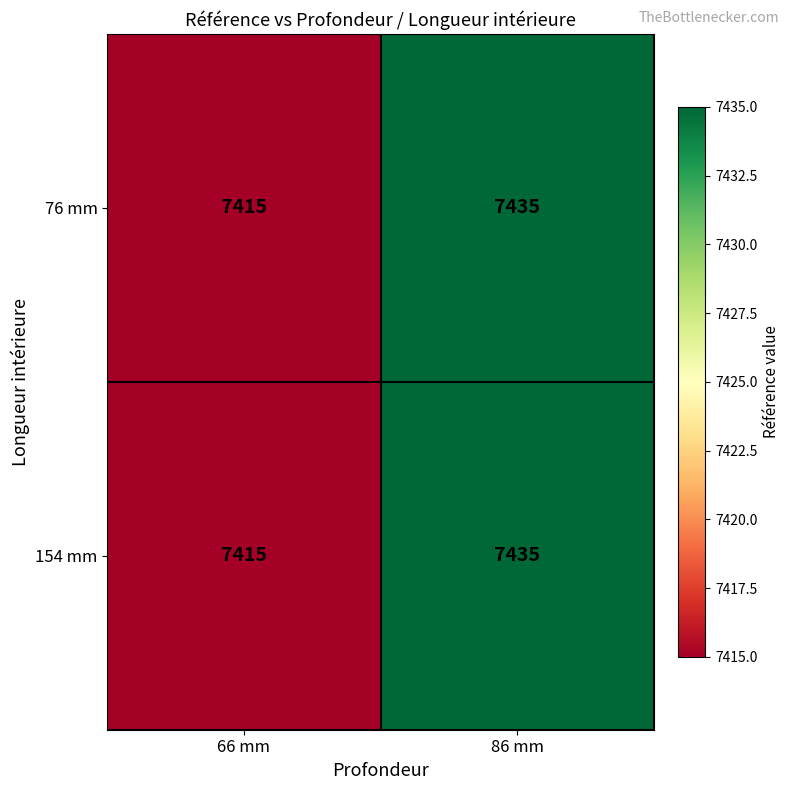

How many categories are shown in the chart?

2